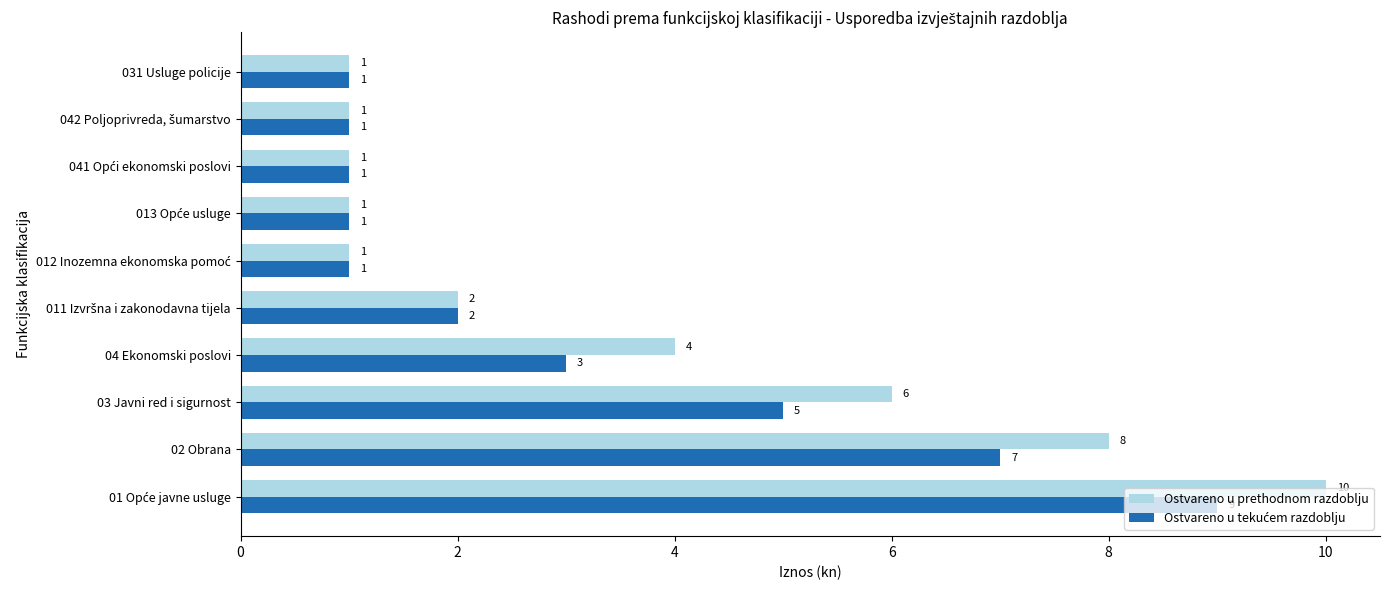

Which series has the largest total across all categories?

Ostvareno u prethodnom razdoblju